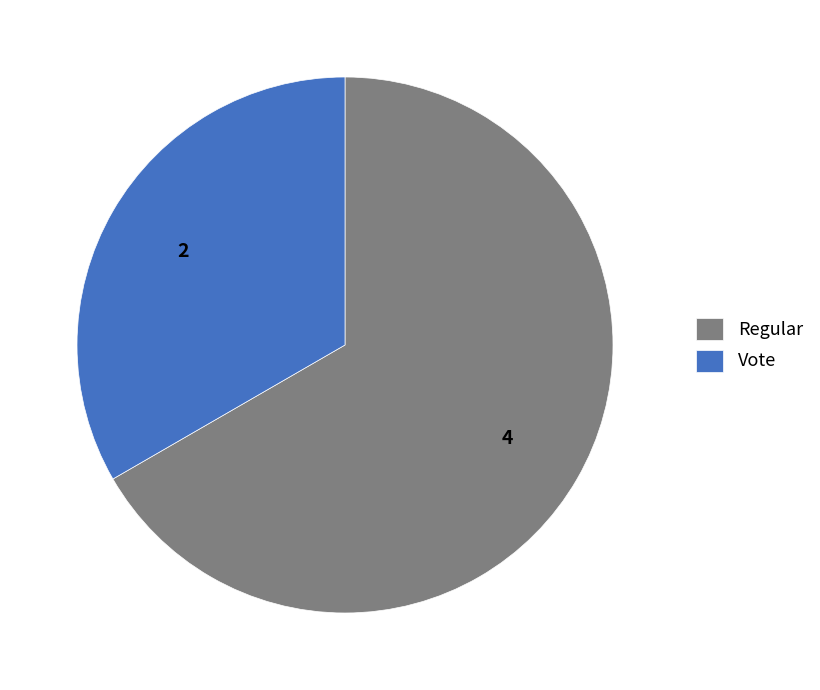

Between Vote and Regular, which is larger?

Regular